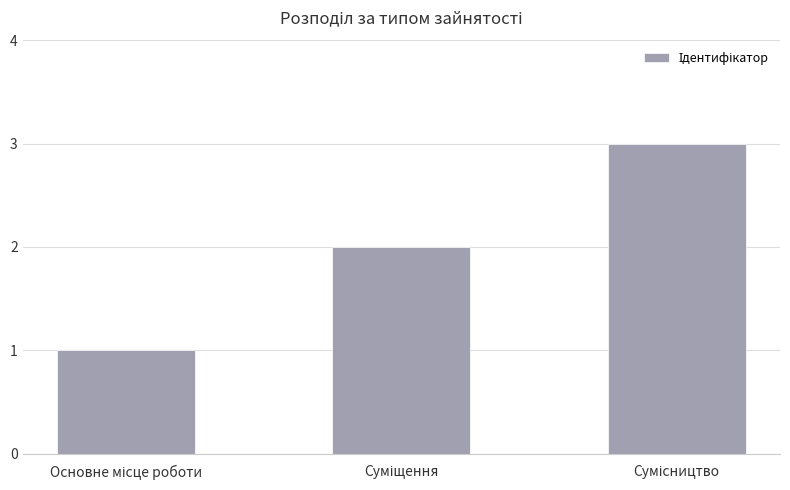

What is the greatest value displayed?

3